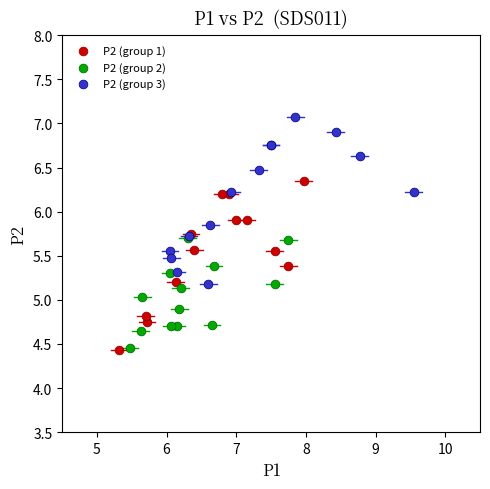

Which series contains the highest Y value?

P2 (group 3)